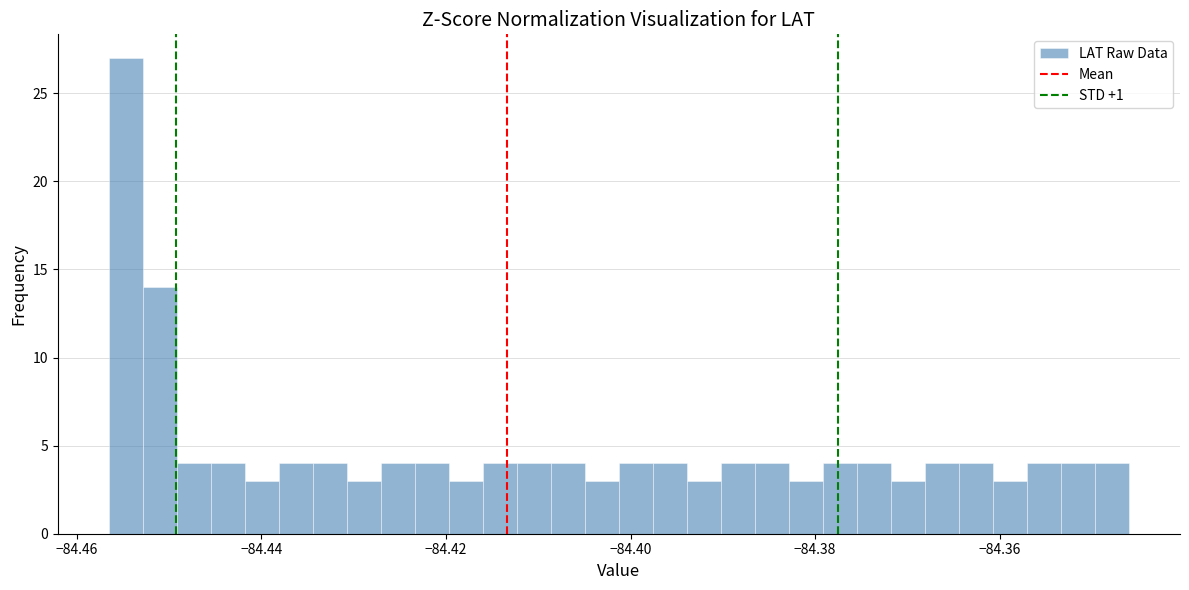

Read against the x-axis, roughly where is the centre of the tallest bar?

-84.454